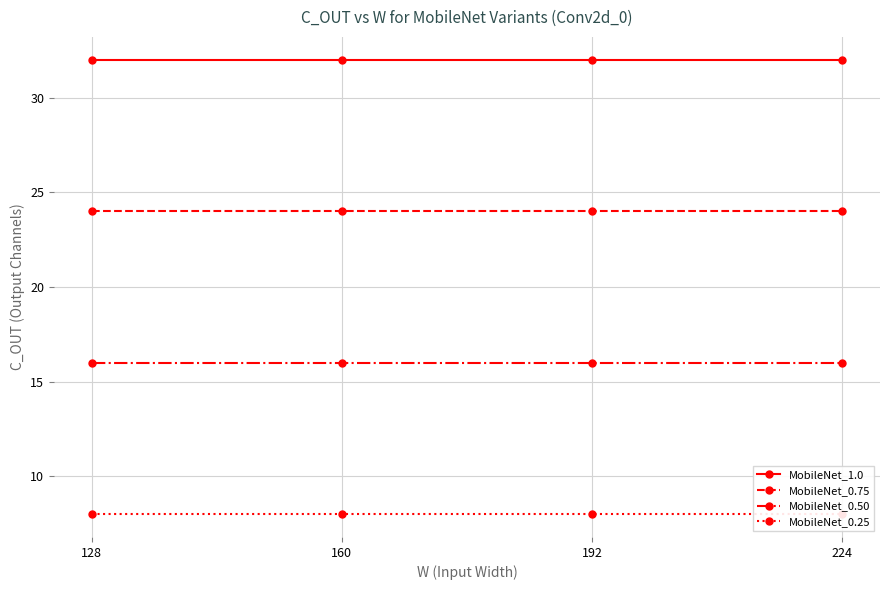

What is the total value across all series at 224?

80